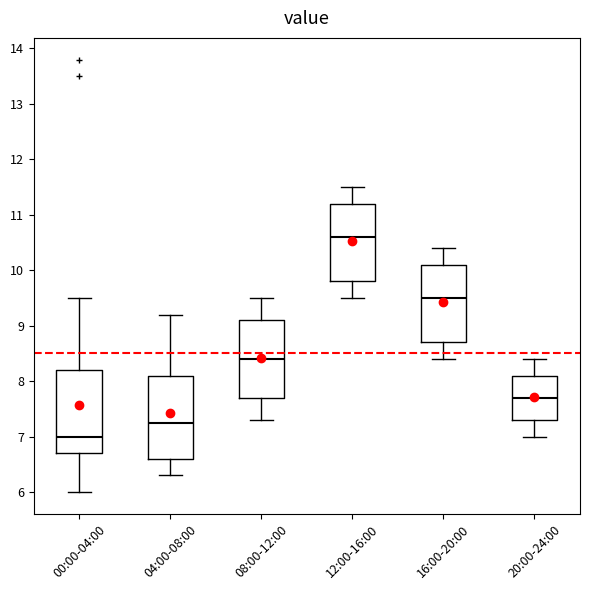

Which box's median line is the highest?

12:00-16:00